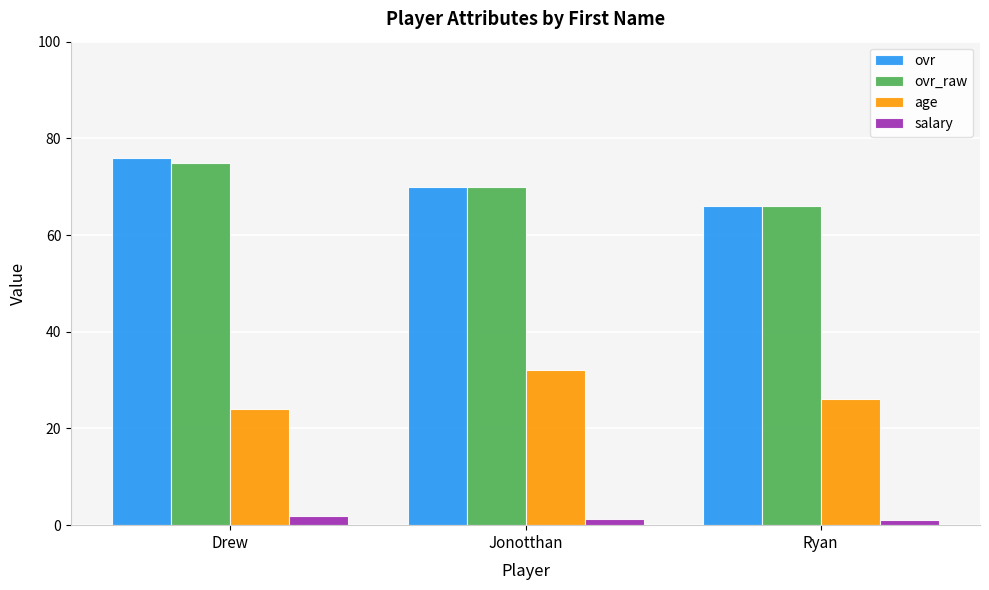

Is it true that ovr equals 42.9 at Ryan?

False